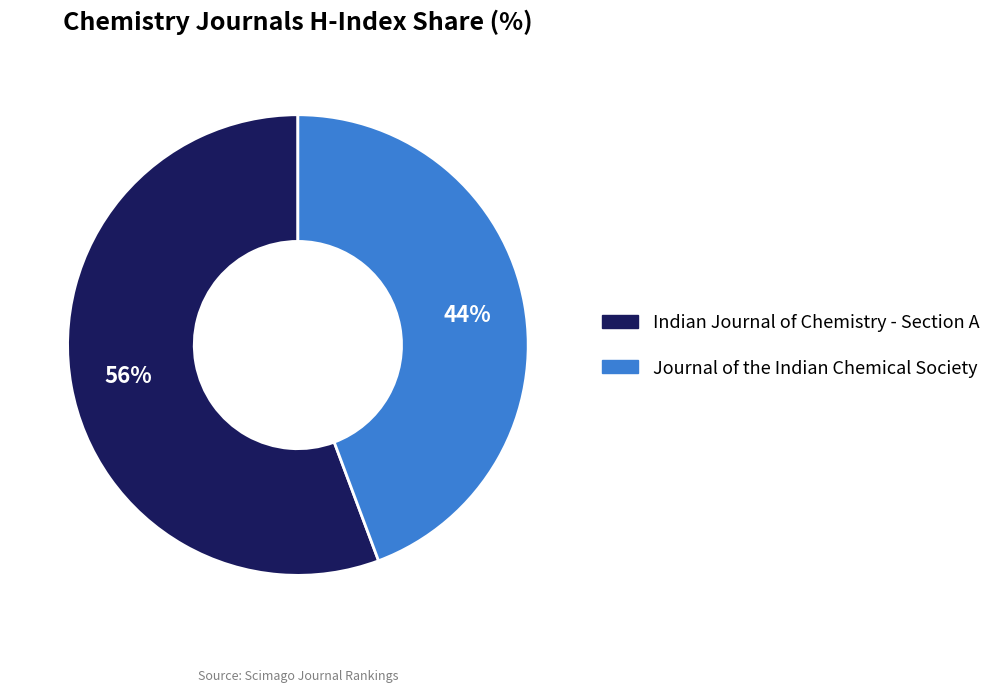

Is it true that Journal of the Indian Chemical Society is 31% of the pie?

False